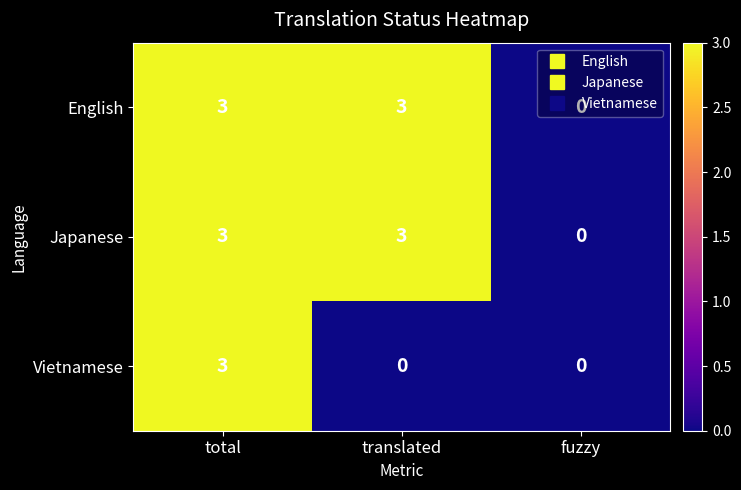

At which category is the sum across all series the highest?

total